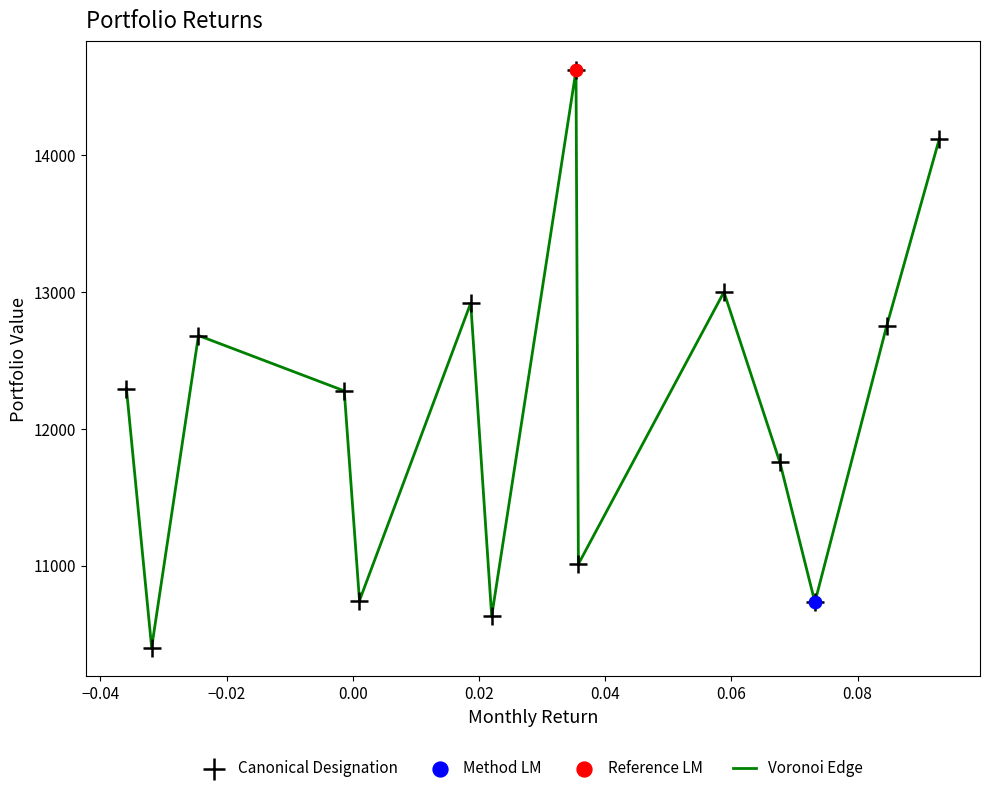

What is the difference between the maximum and minimum values?

4216.1